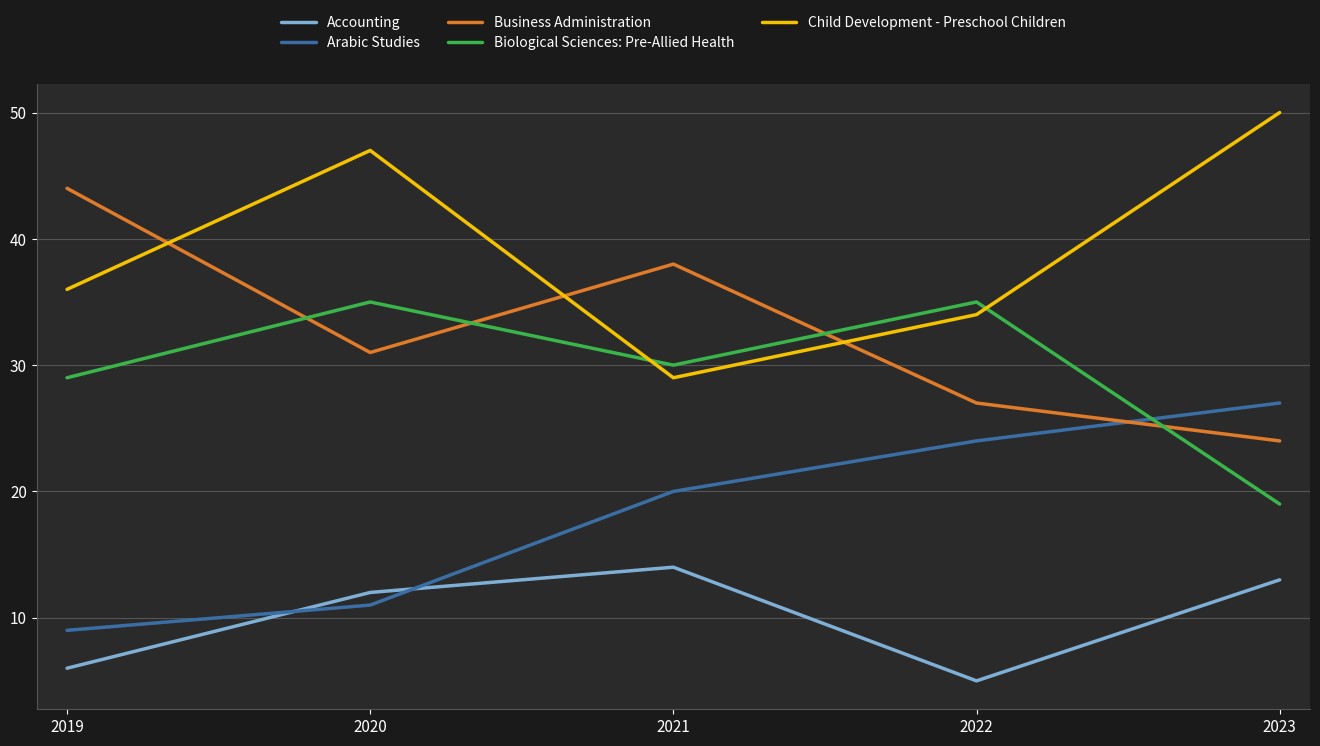

In Business Administration, how many points are higher than both neighbors (excluding endpoints)?

1